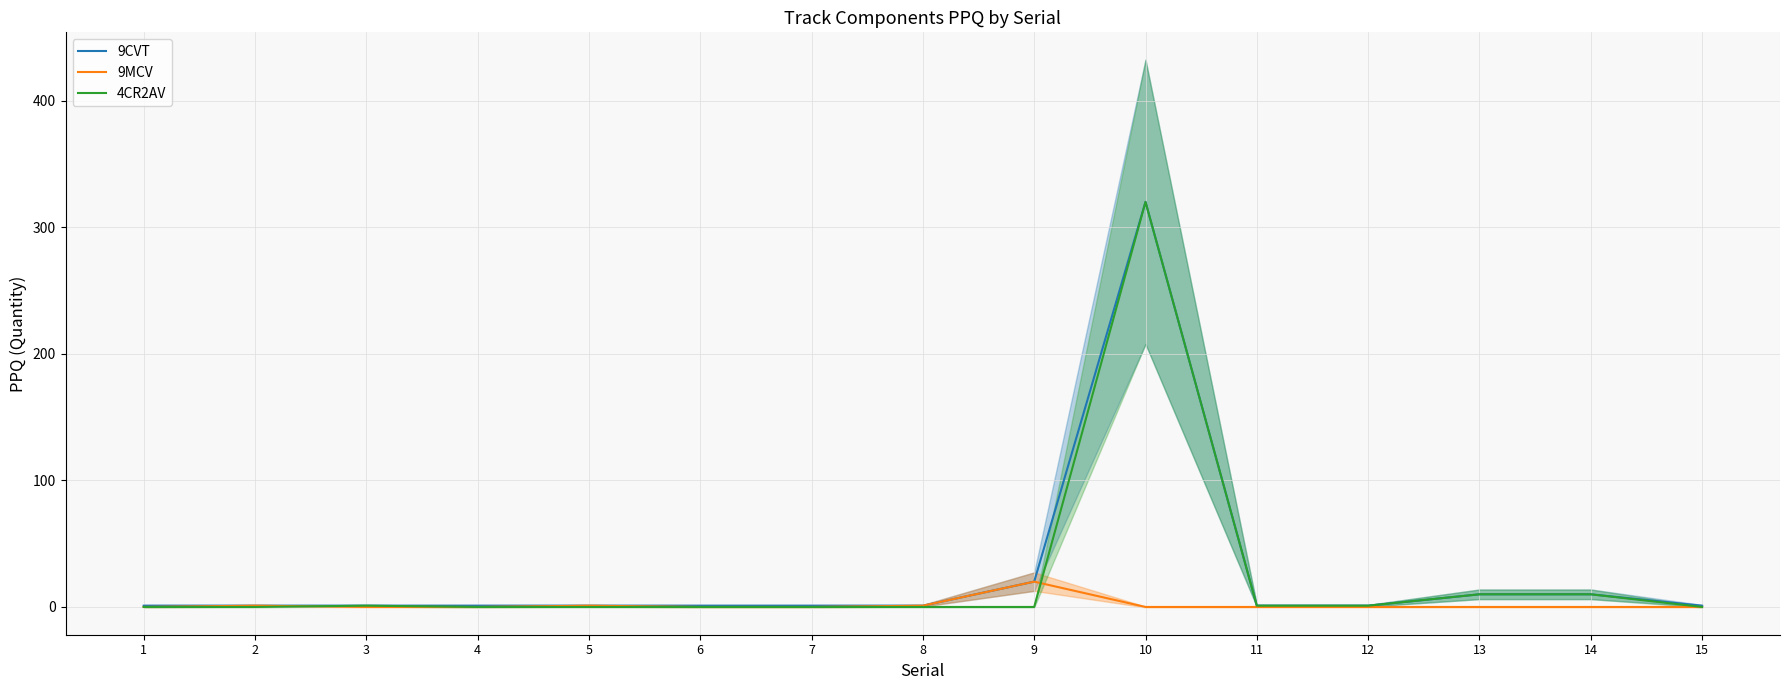

What is the average value of the 9CVT series?

25